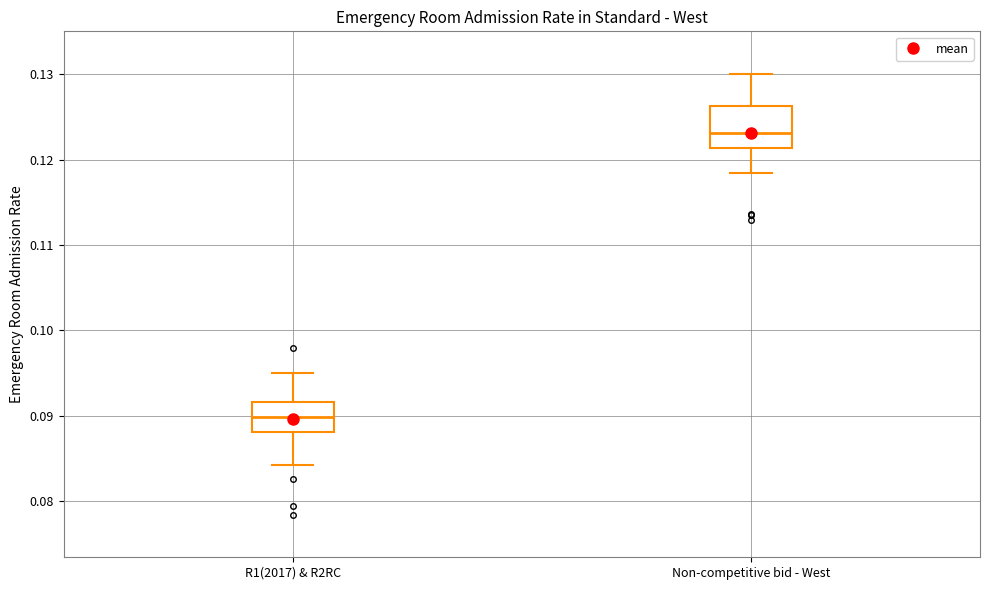

Which box is the tallest, from its lower edge to its upper edge?

Non-competitive bid - West